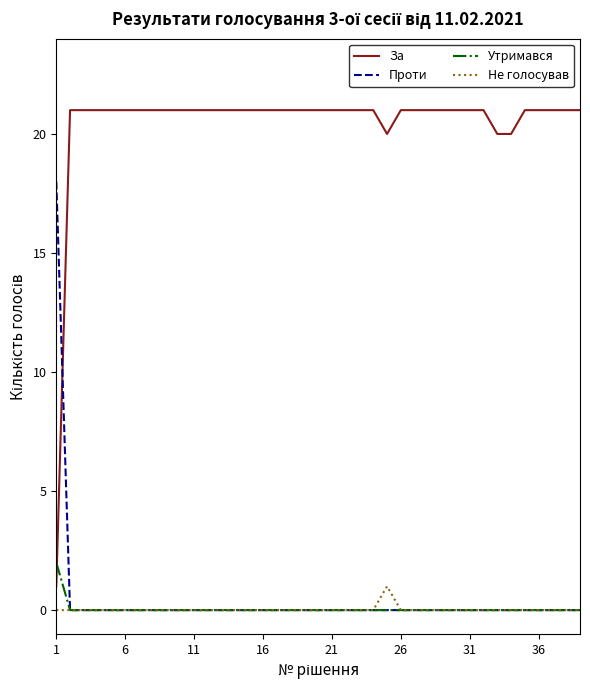

What are all the series names shown in the legend?

За, Проти, Утримався, Не голосував